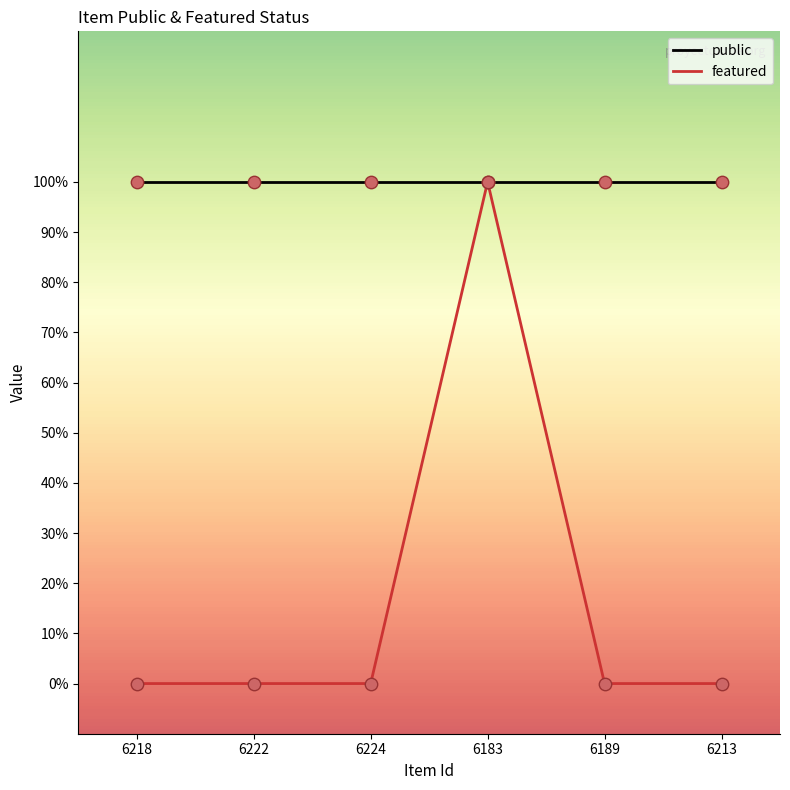

At how many categories does at least one series exceed 0?

6